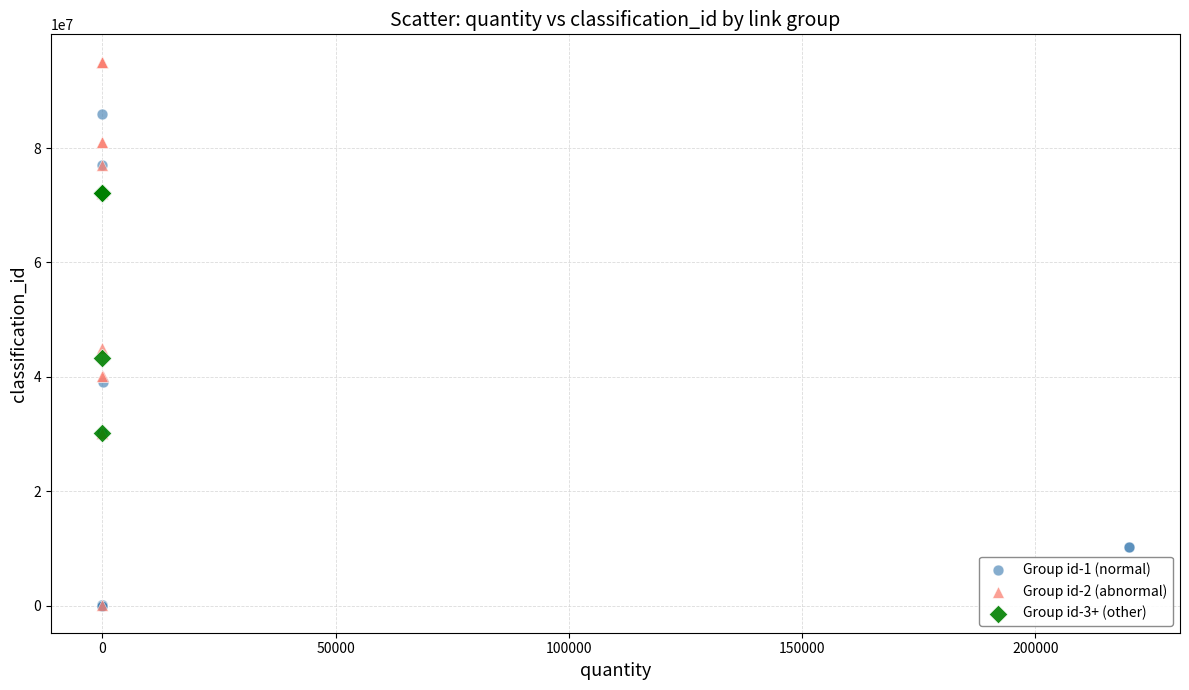

Which series reaches the maximum Y coordinate?

Group id-2 (abnormal)